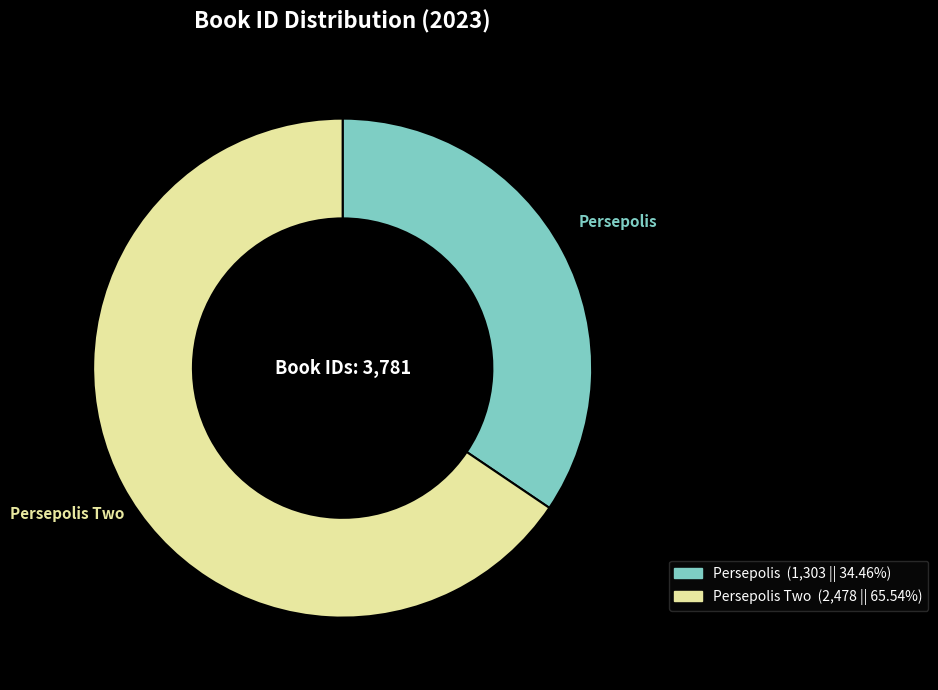

True or false: Persepolis accounts for 43% of the total.

False